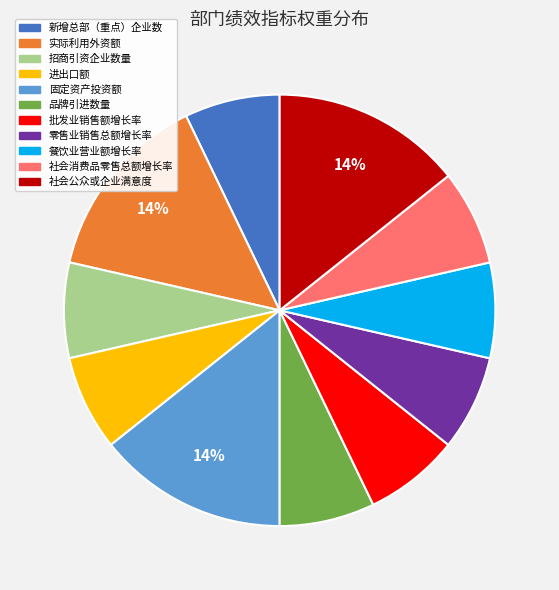

The 社会消费品零售总额增长率 slice represents 7% of the pie. True or false?

True